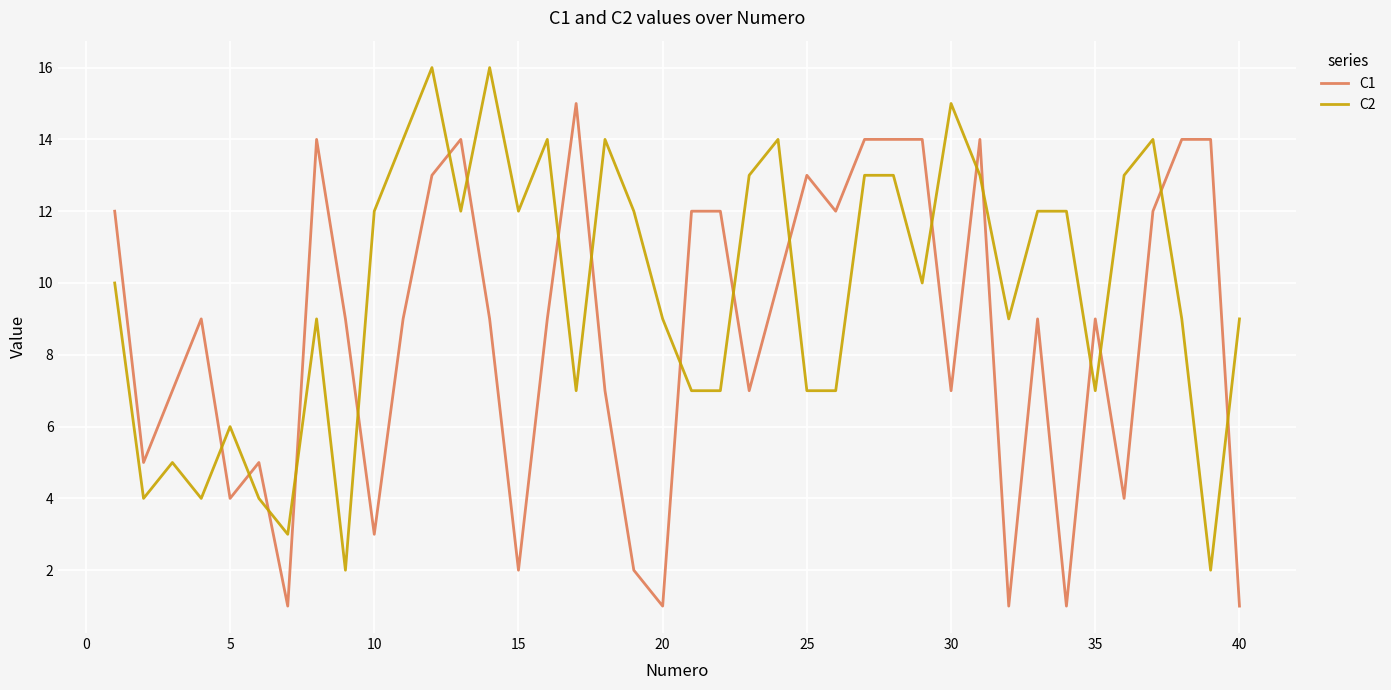

What is the greatest value displayed?

16